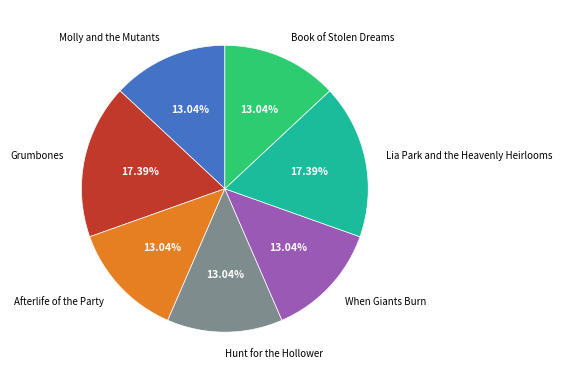

What percentage is the Book of Stolen Dreams slice, to the nearest percent?

13%